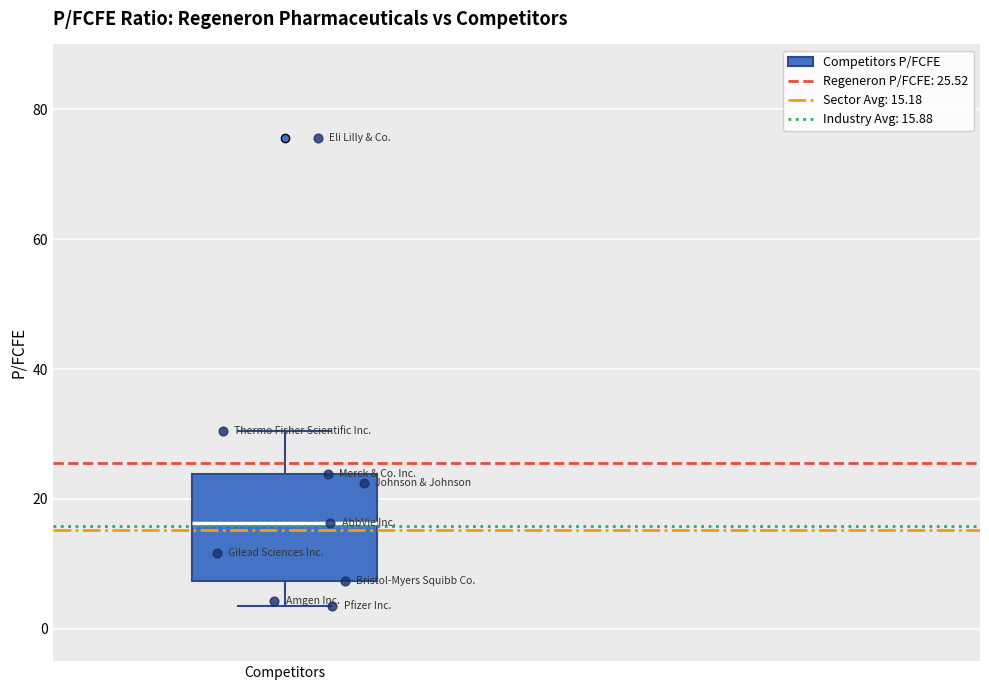

Transcribe this box plot: give where the median line is, the range the box spans, and where the two whiskers end, as read against the y-axis. The values are not printed on the chart, so give them approximately, as read against the axis.

median 16, box 8 to 24, whiskers 4 to 30